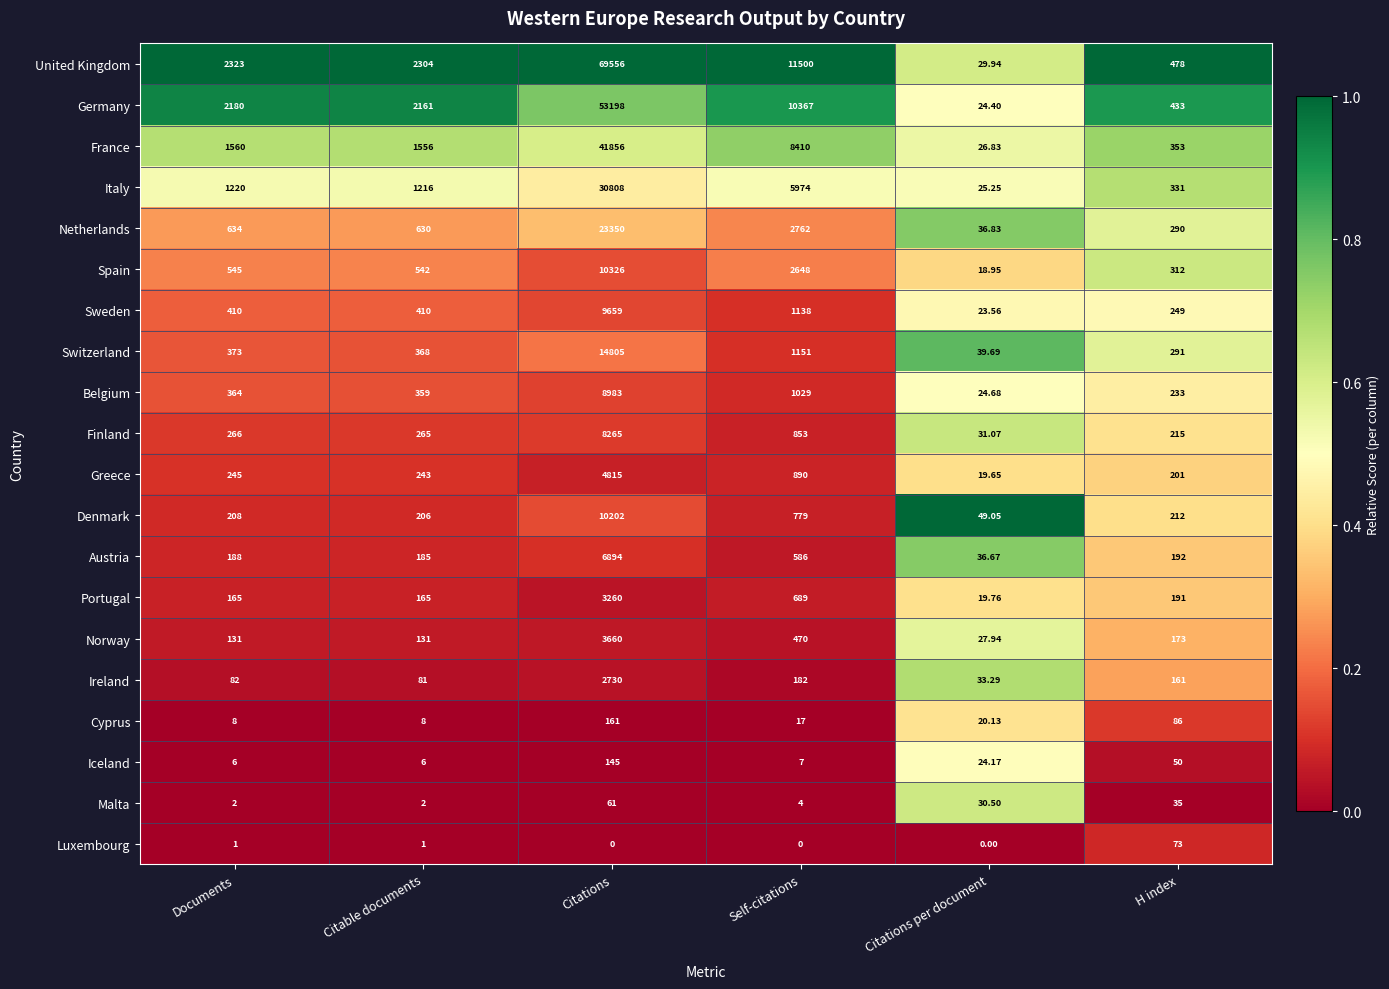

Where is Sweden nearest to the value 4841?

Self-citations